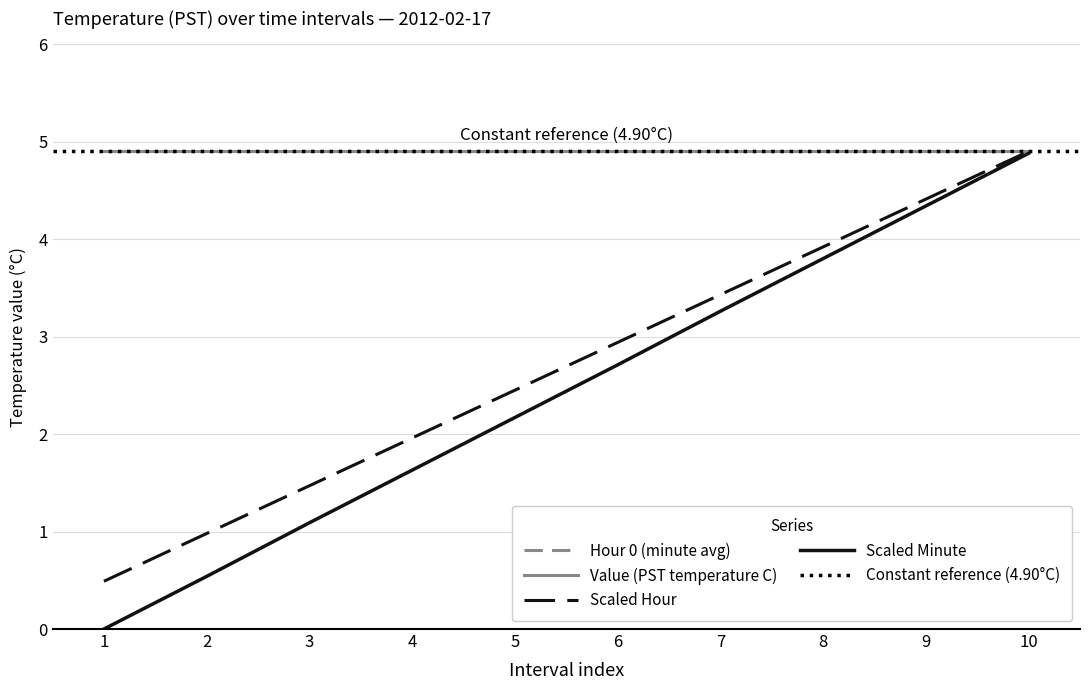

Between 6 and 8, which series saw the biggest shift?

Scaled Minute